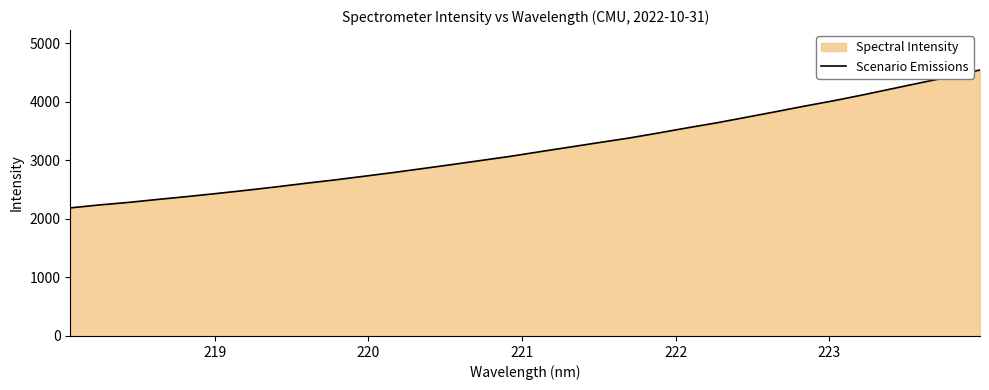

What is the smallest value displayed?

2188.0